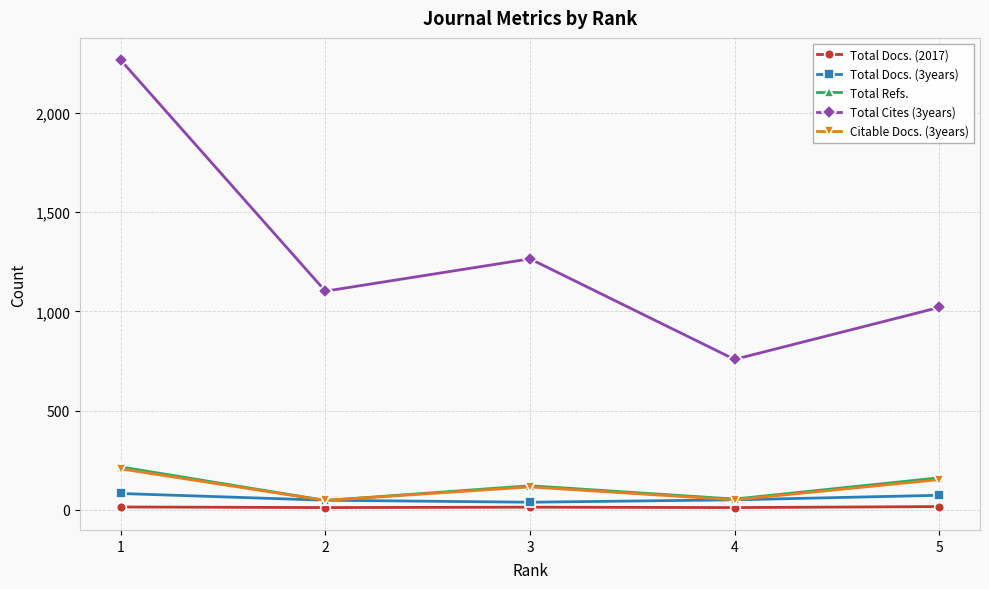

What is the value of the Citable Docs. (3years) point at the 3rd from the left?

115